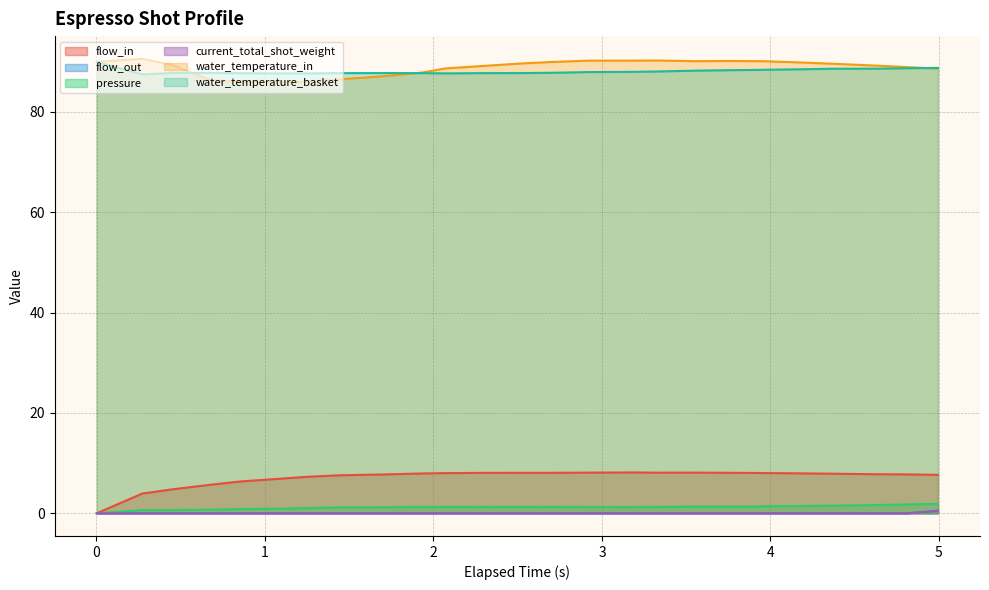

How many positive values does the flow_out series have?

1